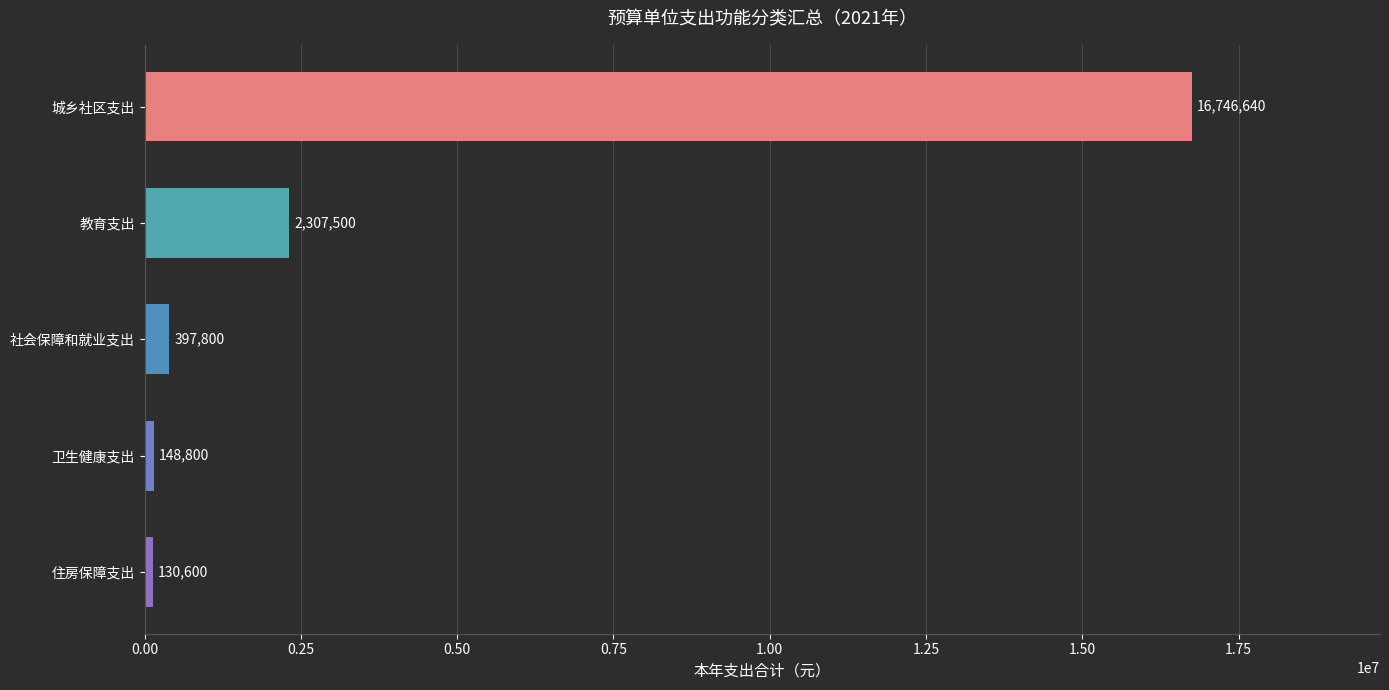

Which has a higher value, 教育支出 or 城乡社区支出?

城乡社区支出